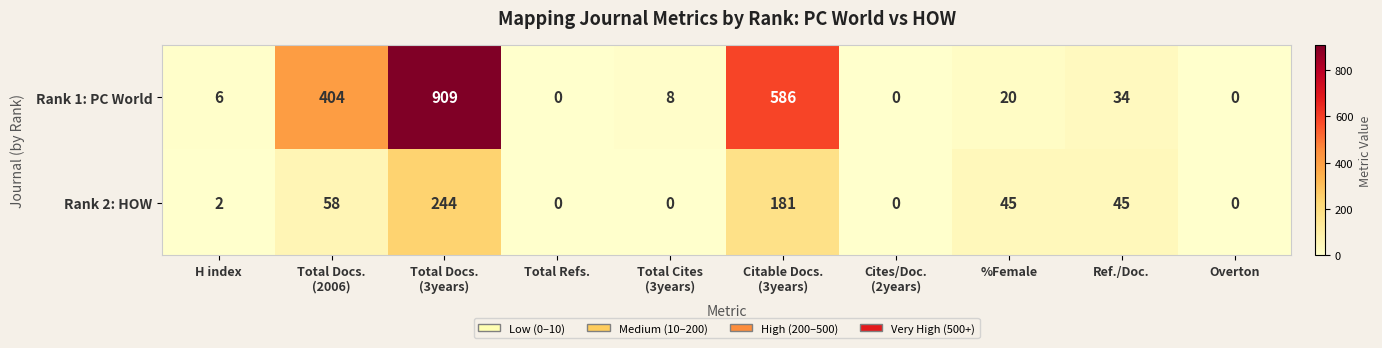

Reading left to right, list all the values displayed in this chart.

Rank 1: PC World: 6	404	909	0	8	586	0	20	34	0
Rank 2: HOW: 2	58	244	0	0	181	0	45	45	0